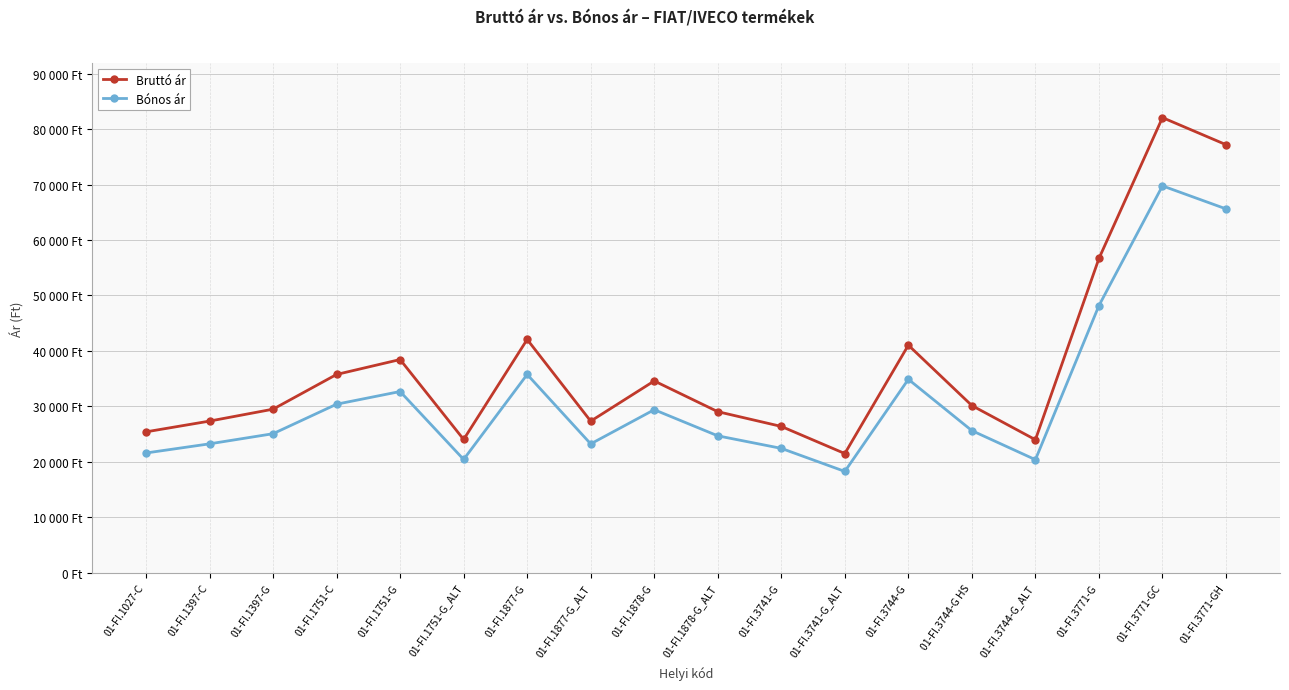

Is it true that Bruttó ár equals 23980.0 at 01-FI.3744-G_ALT?

True